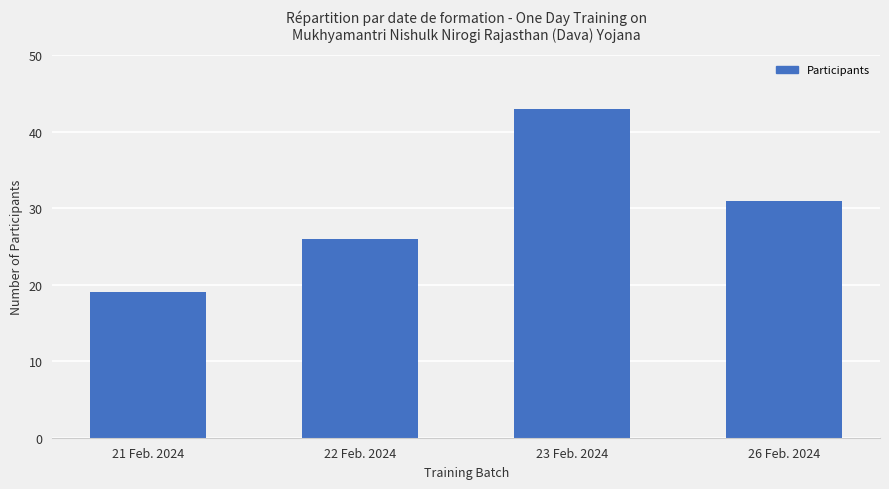

Read the value at 21 Feb. 2024.

19